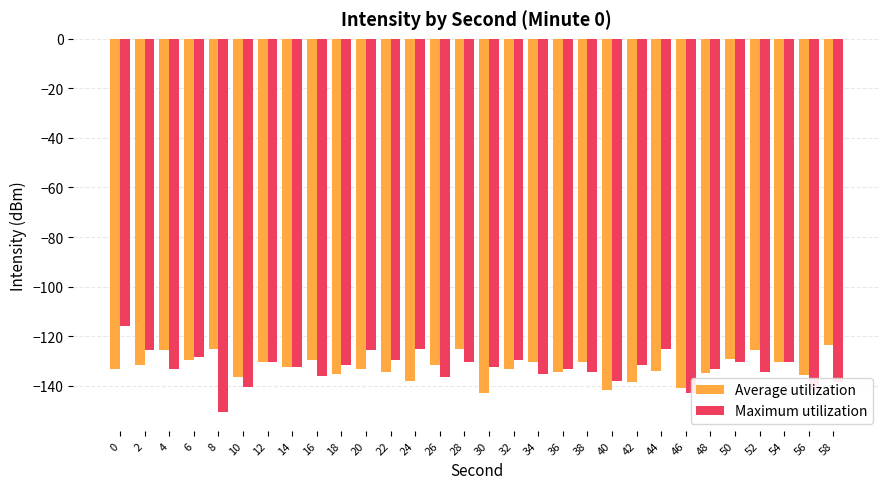

What is the minimum value shown in the chart?

-150.7